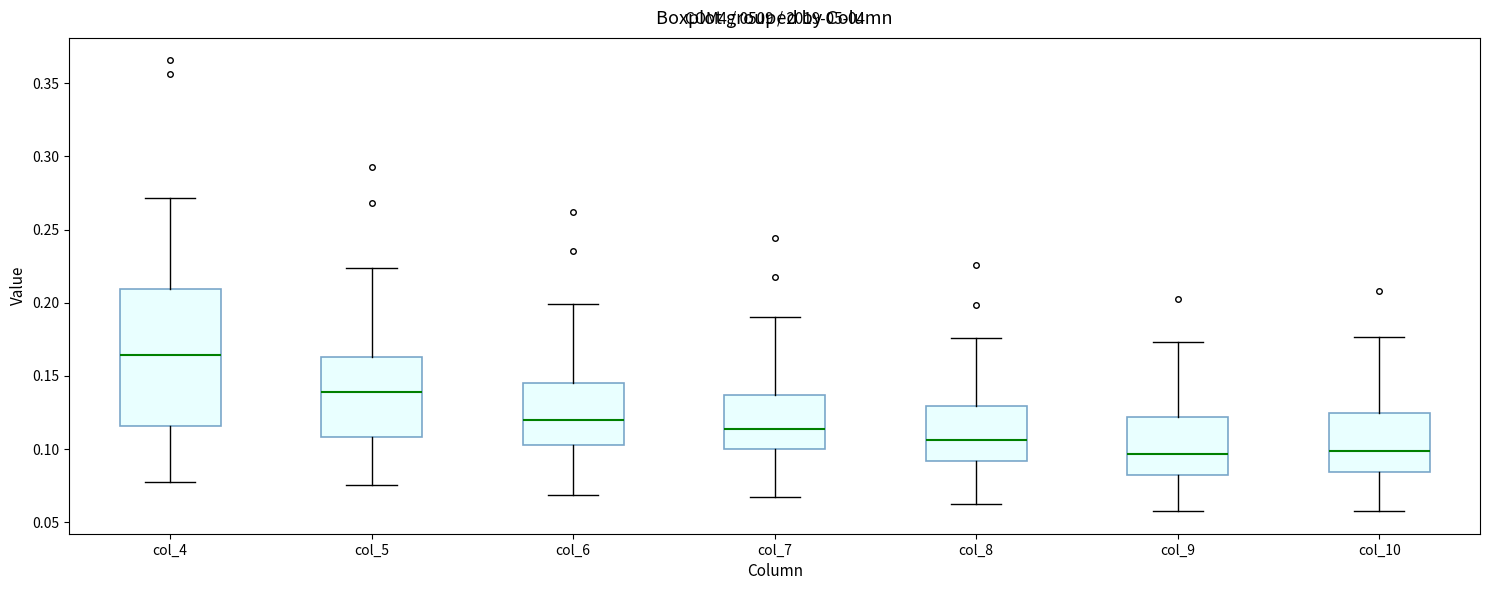

Reading left to right, transcribe this box plot: for each box, give where its median line is, the range the box spans, and where its two whiskers end, as read against the y-axis. The values are not printed on the chart, so give them approximately, as read against the axis.

col_4: median 0.165, box 0.115 to 0.210, whiskers 0.080 to 0.270
col_5: median 0.140, box 0.110 to 0.165, whiskers 0.075 to 0.225
col_6: median 0.120, box 0.105 to 0.145, whiskers 0.070 to 0.200
col_7: median 0.115, box 0.100 to 0.135, whiskers 0.065 to 0.190
col_8: median 0.105, box 0.090 to 0.130, whiskers 0.065 to 0.175
col_9: median 0.095, box 0.080 to 0.120, whiskers 0.060 to 0.175
col_10: median 0.100, box 0.085 to 0.125, whiskers 0.060 to 0.175